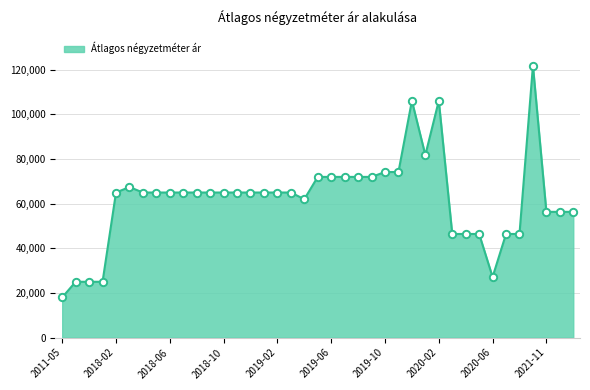

What is the difference between the maximum and minimum values?

103829